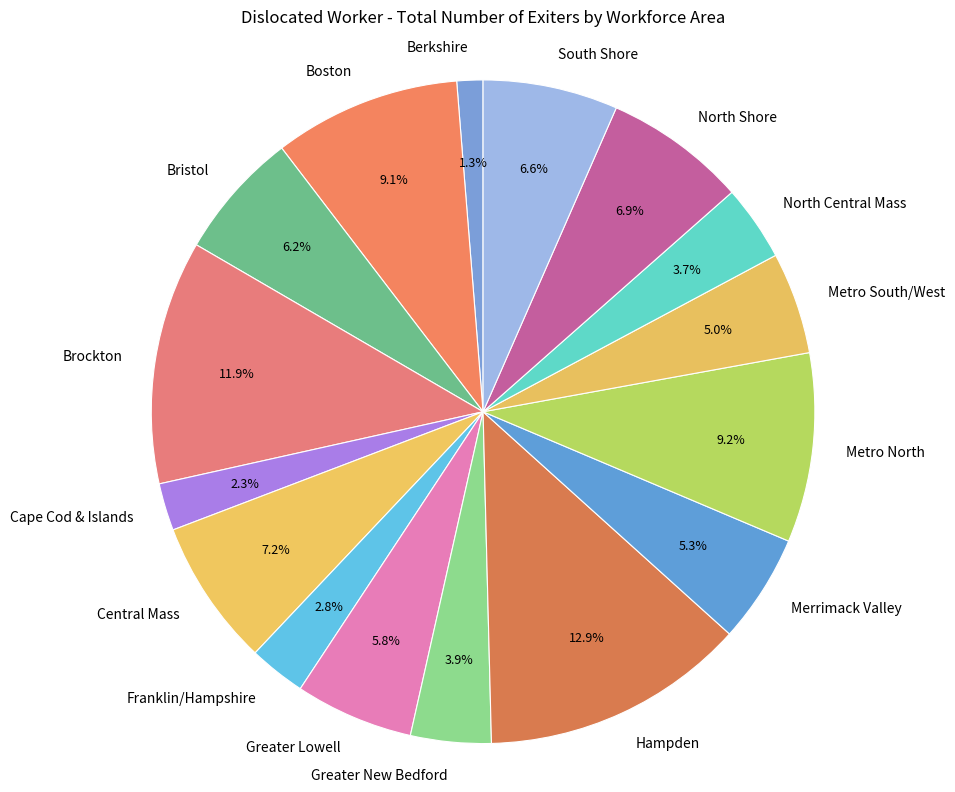

Is there a majority slice in this chart?

No